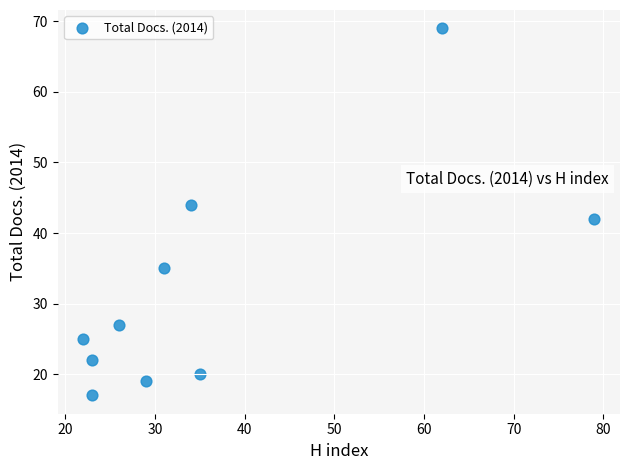

What is the range of X values (max minus min)?

57